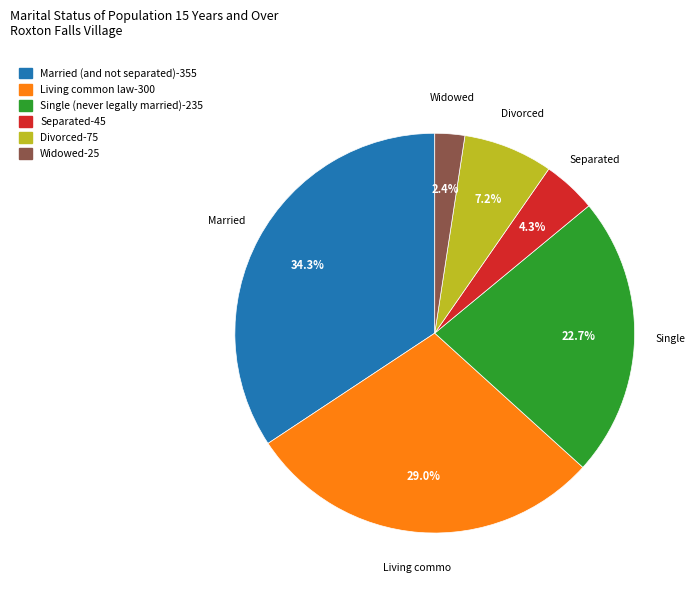

Is it true that Divorced is 7% of the pie?

True